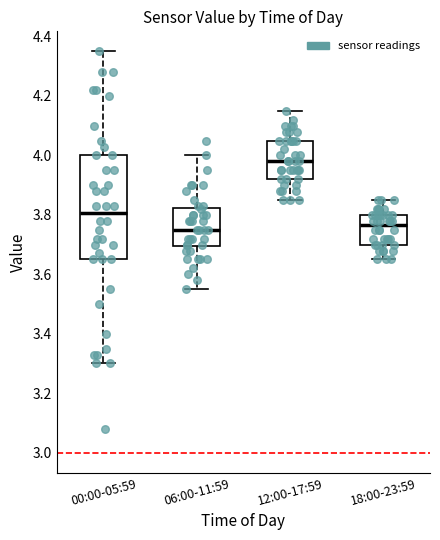

Which box's median line is the highest?

12:00-17:59